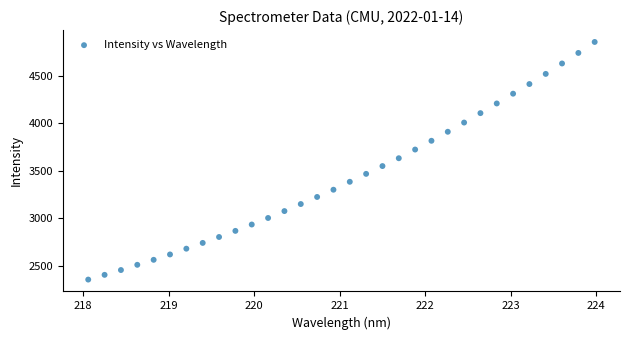

What is the range of X values (max minus min)?

5.9